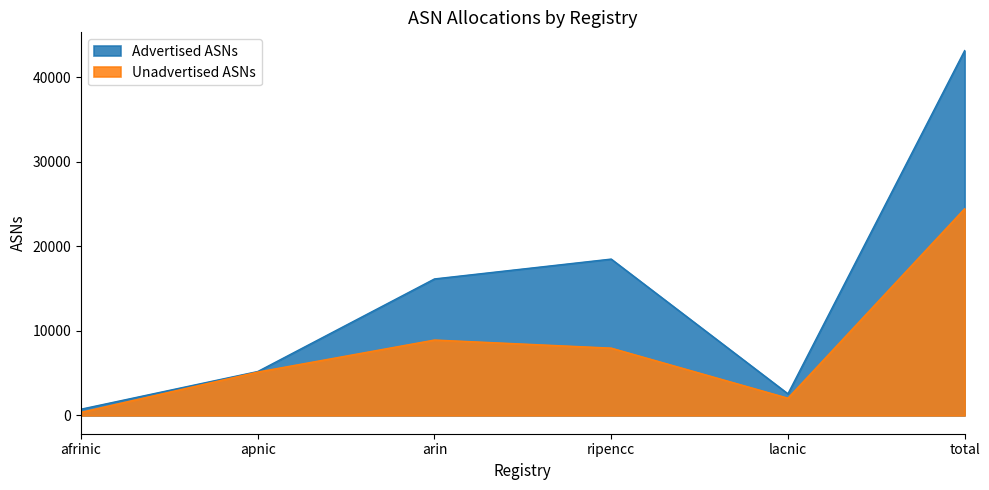

What are all the series names shown in the legend?

Advertised ASNs, Unadvertised ASNs